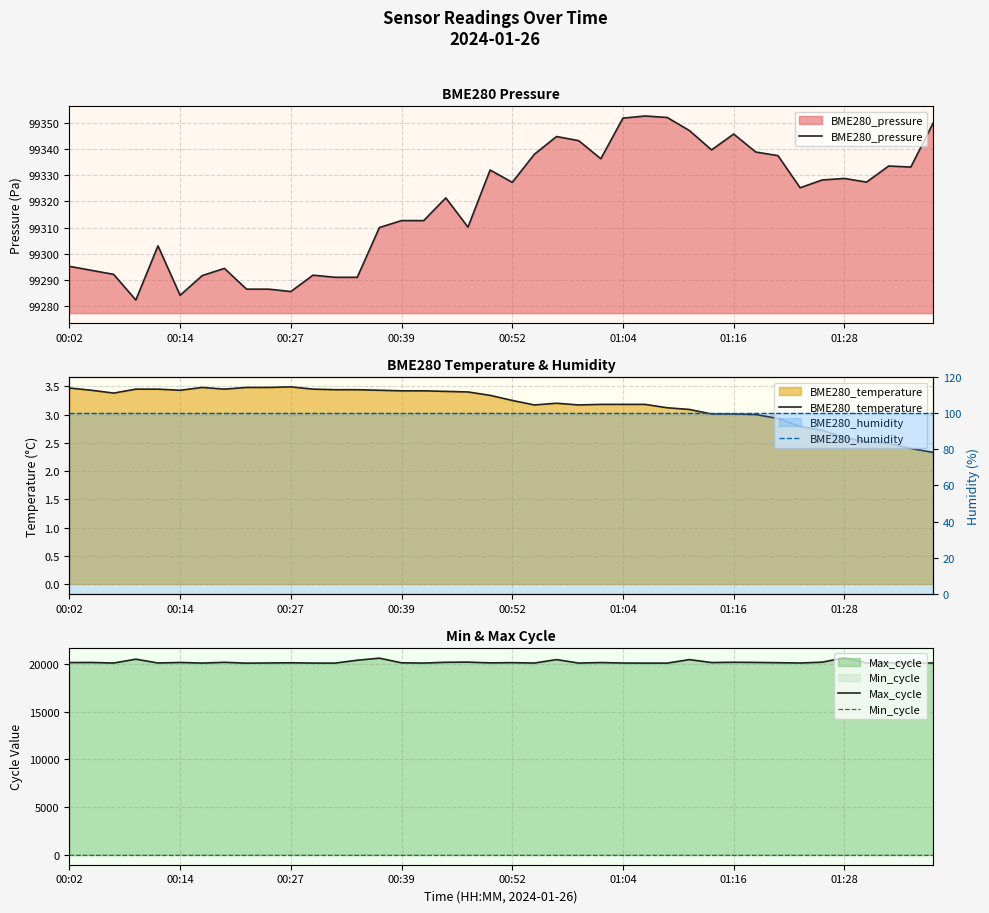

What is the lowest value of the BME280_humidity series?

100.0